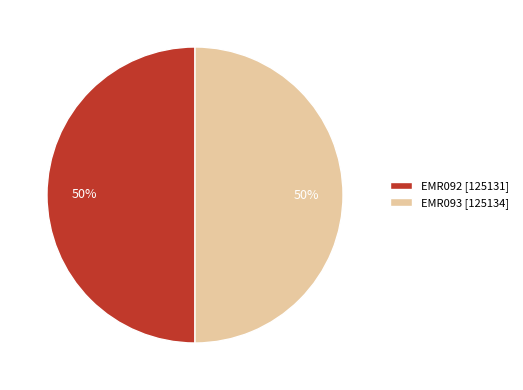

True or false: EMR093 [125134] accounts for 61% of the total.

False